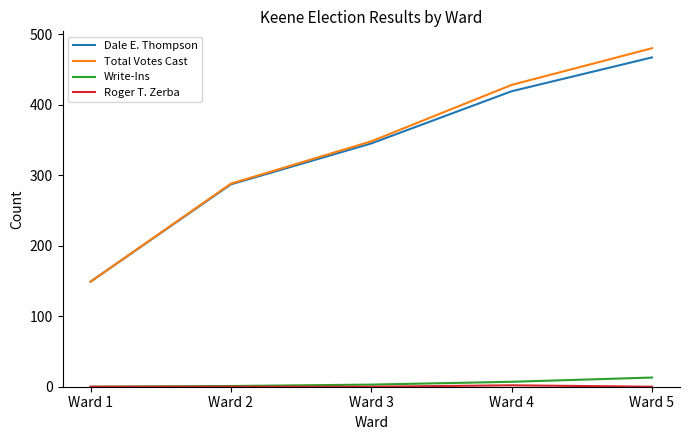

Which series has the widest spread of values?

Total Votes Cast